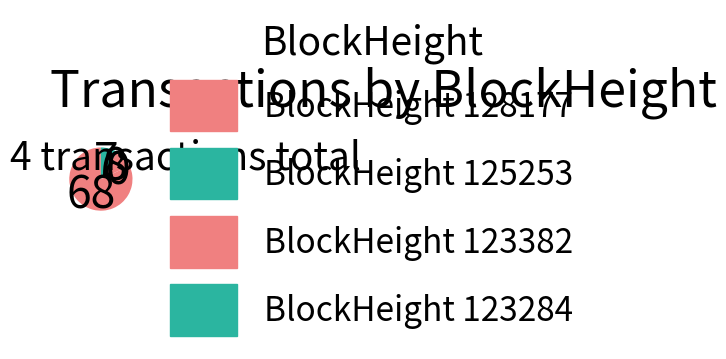

What is the smallest slice in the pie chart?

125253